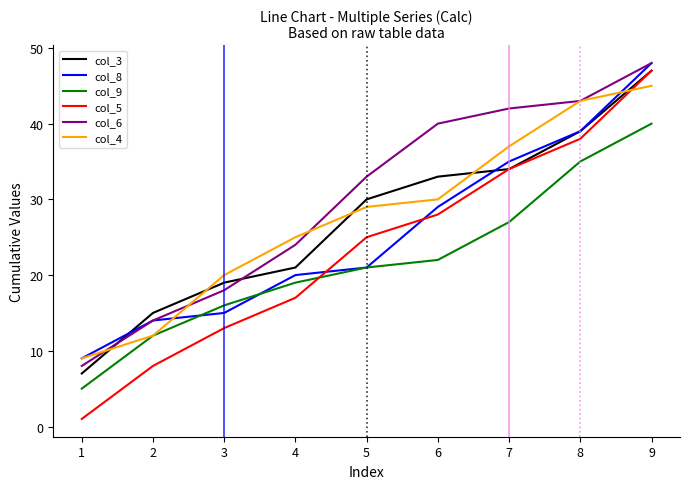

True or false: col_3 and col_9 cross at least once.

False